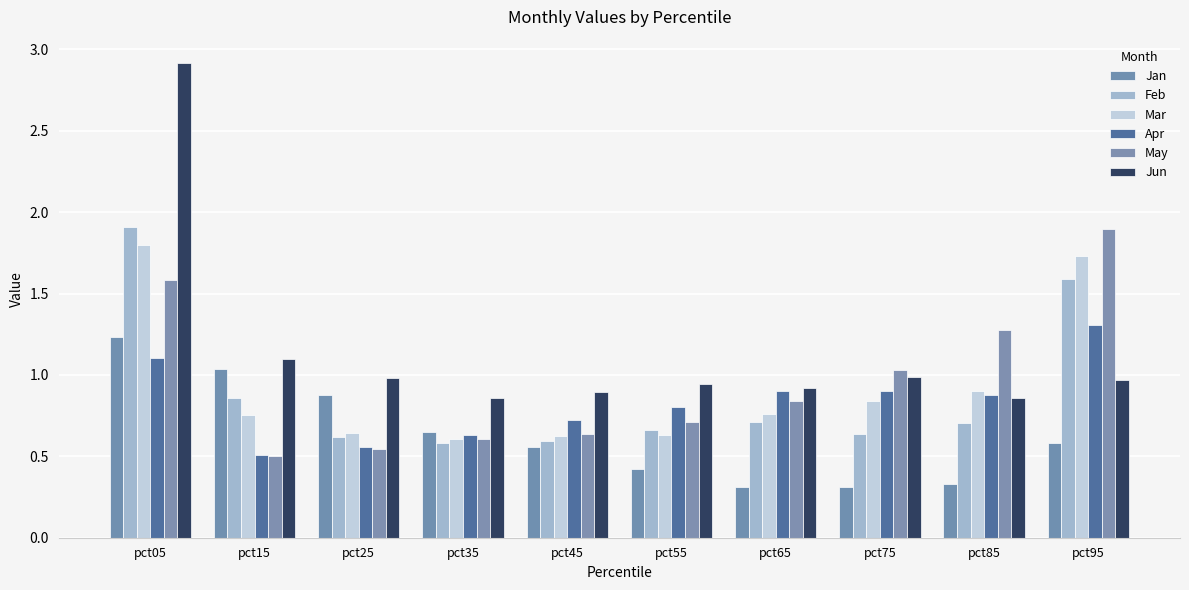

Which category has the highest value across all series?

pct05